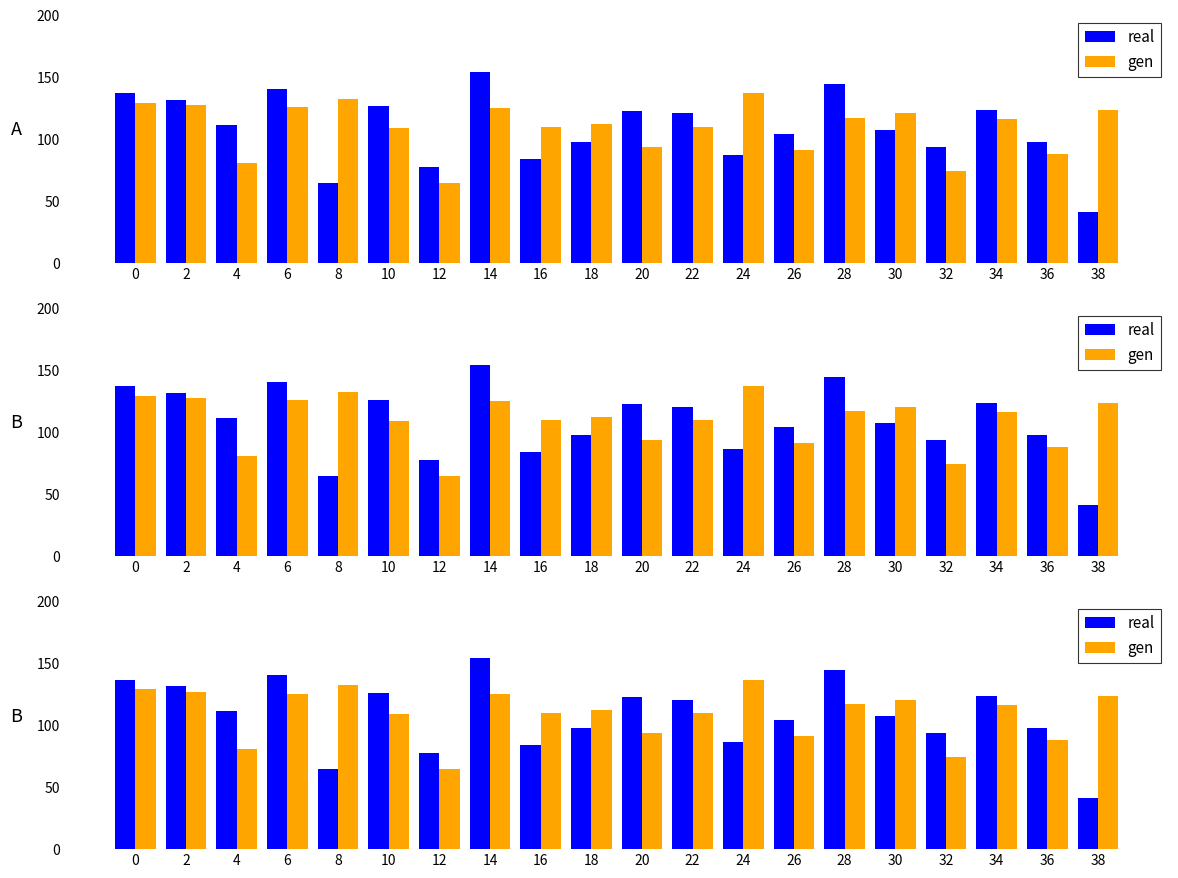

What is the lowest value of the gen series?

64.8